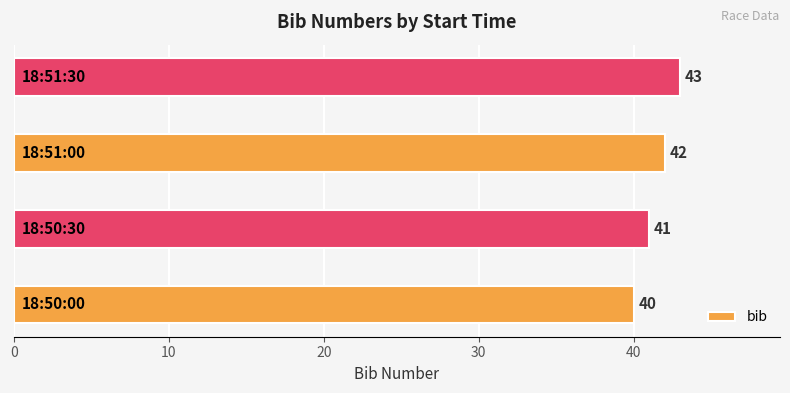

Approximately how many times larger is the value at 18:51:00 compared to 18:50:00?

1.1